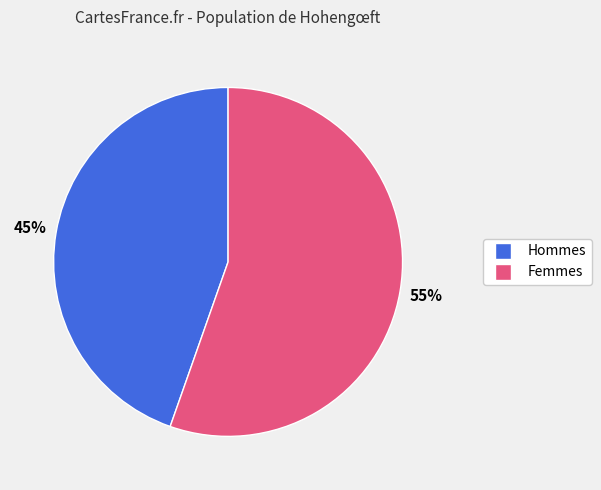

Count the number of slices in the pie.

2